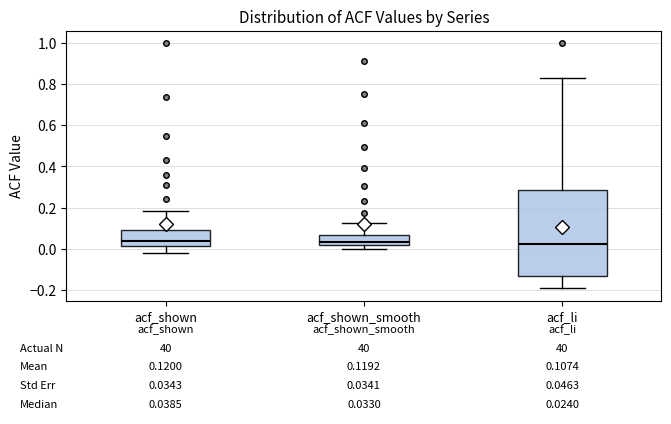

Which box is the tallest, from its lower edge to its upper edge?

acf_li